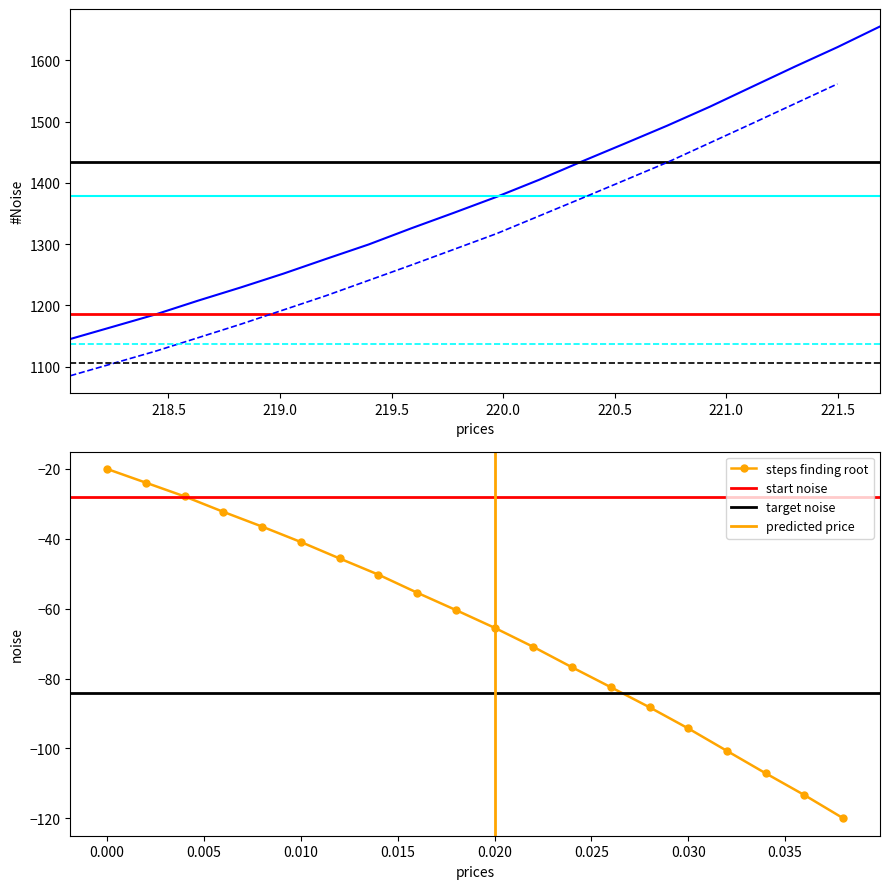

What is the value of the steps finding root point at the 5th from the left?

-36.5